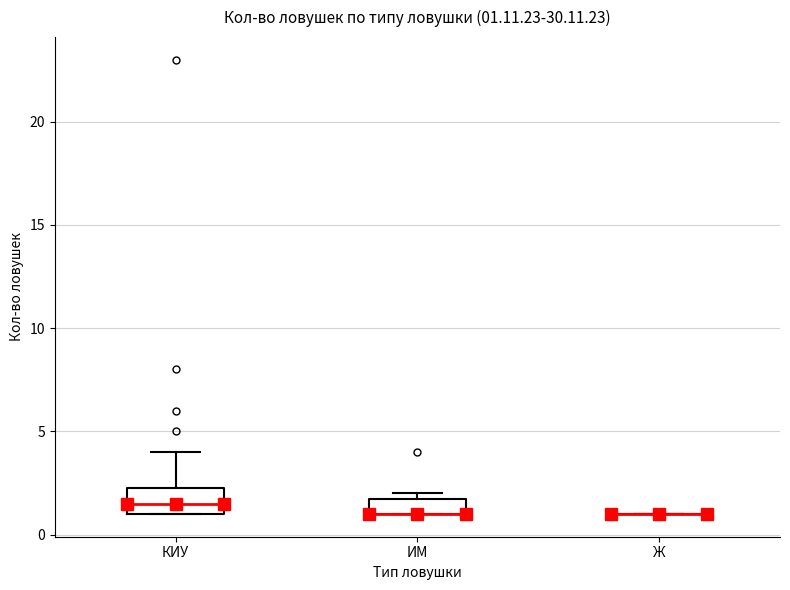

Comparing the boxes themselves (not the whiskers), which one is the tallest?

КИУ